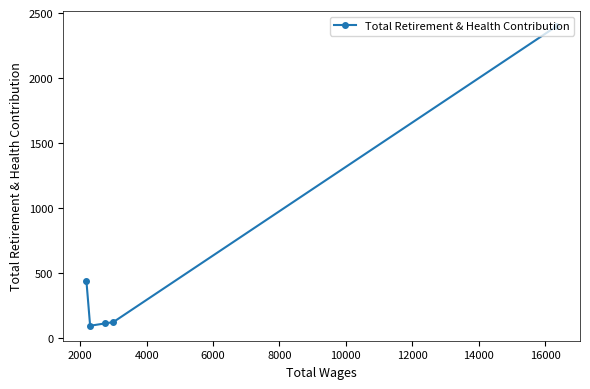

Count the number of data series in this chart.

1